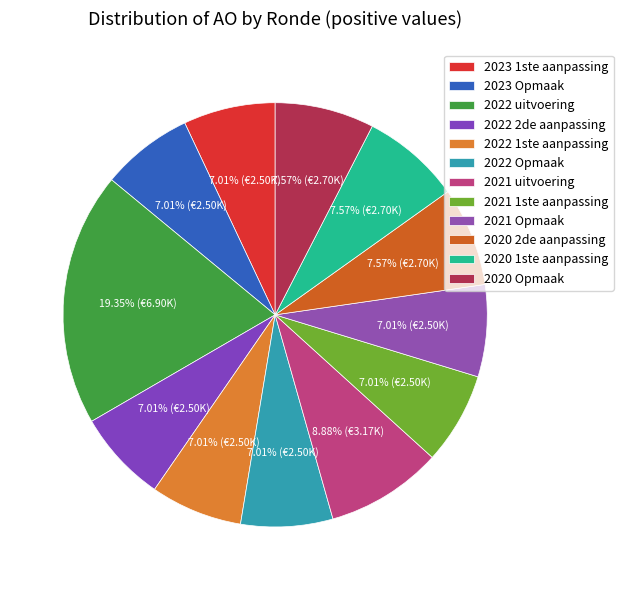

Approximately how many times larger is the value at 2021 uitvoering compared to 2022 1ste aanpassing?

1.3